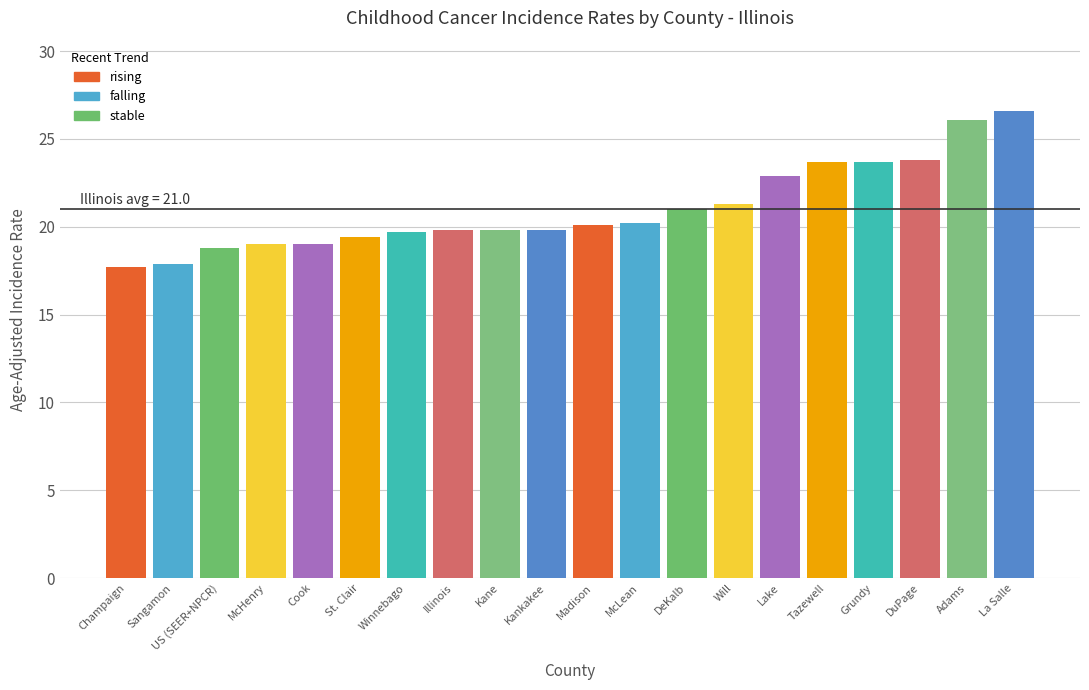

The chart shows a value of 7.3 at Madison. True or false?

False